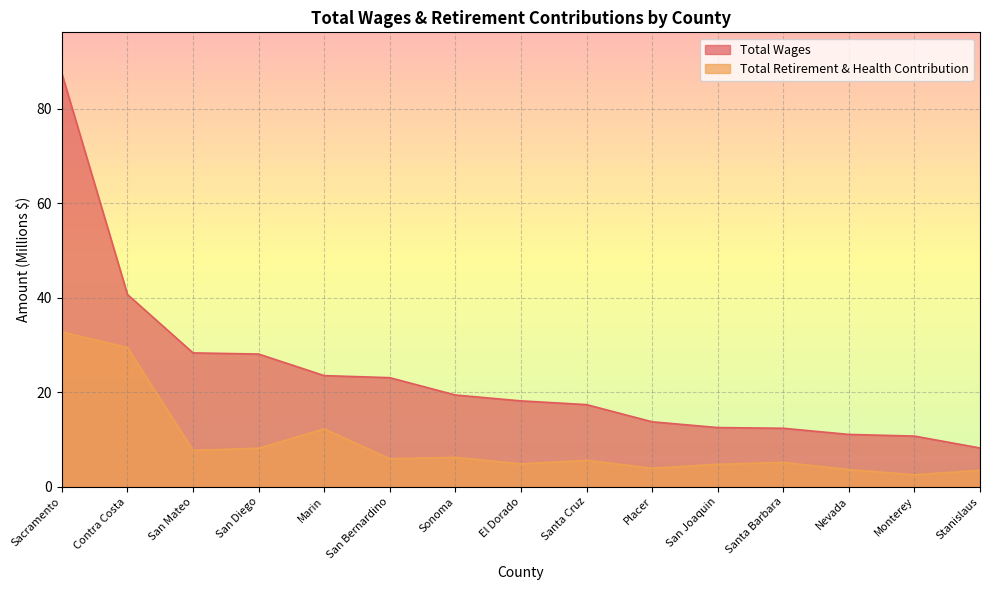

Rank the series by their average value, from lowest to highest.

Total Retirement & Health Contribution, Total Wages